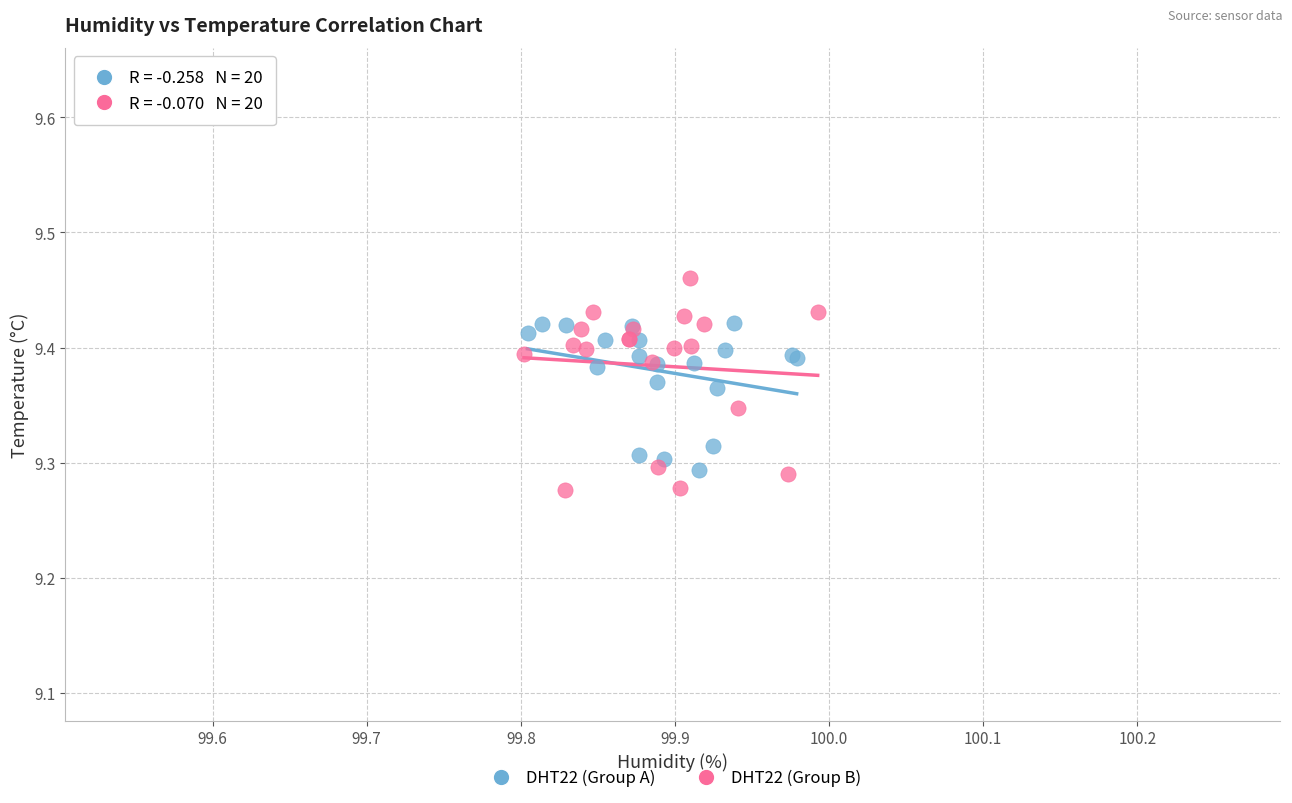

What are all the series names shown in the legend?

DHT22 (Group A), DHT22 (Group B)